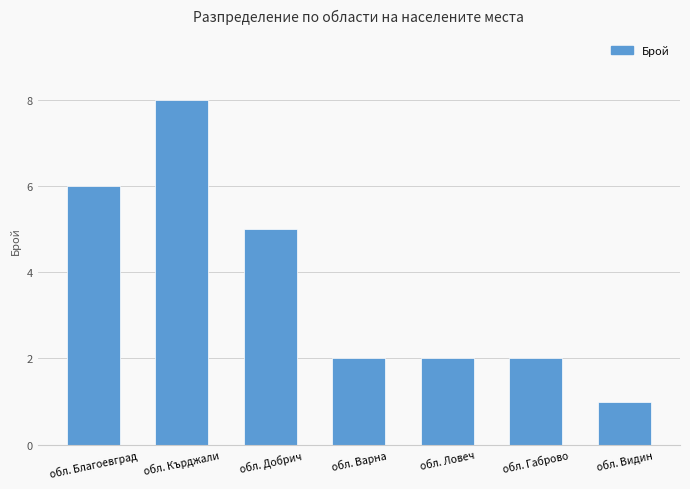

What is the label of the 1st bar from the right?

обл. Видин